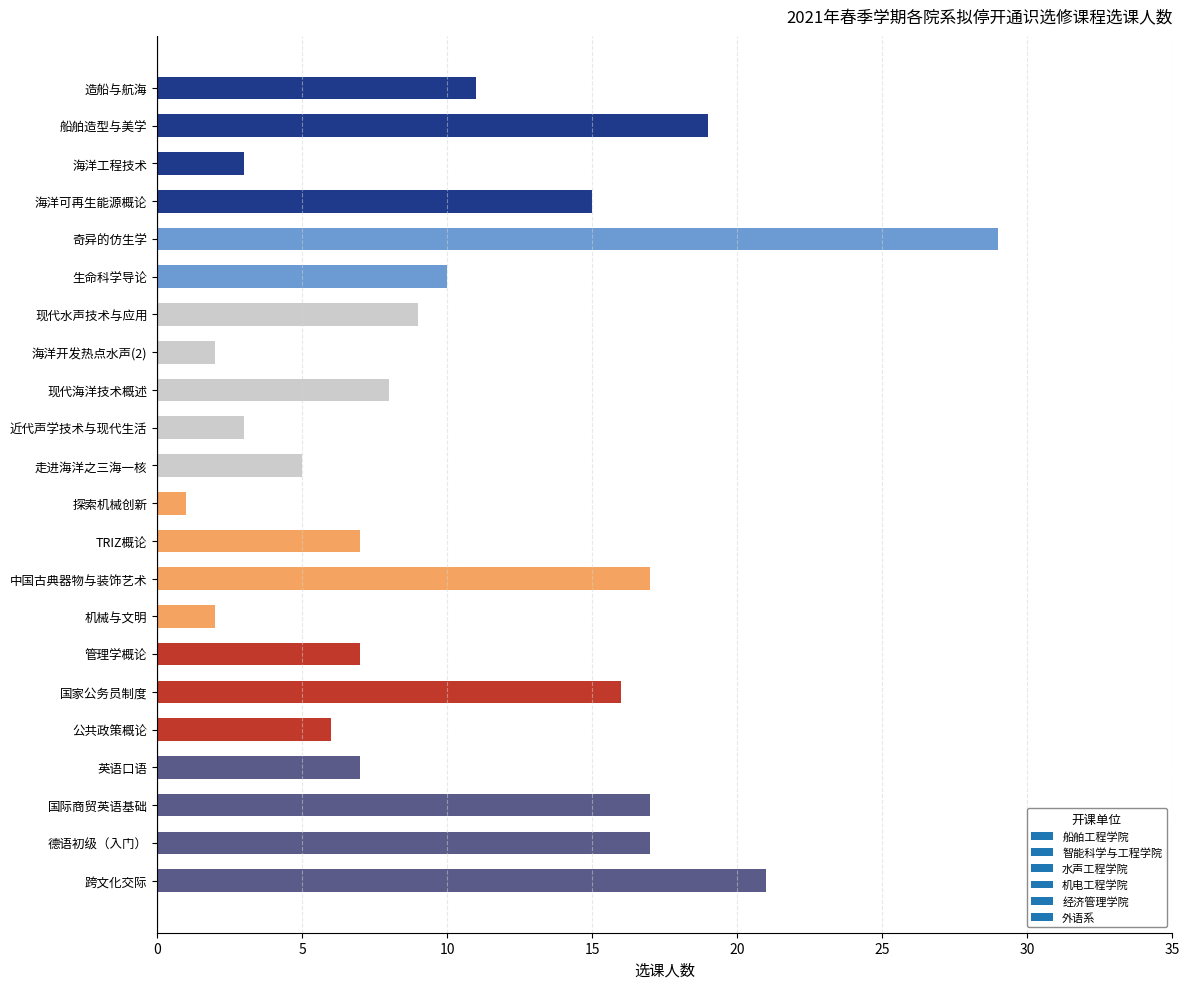

What is the maximum value shown in the chart?

29